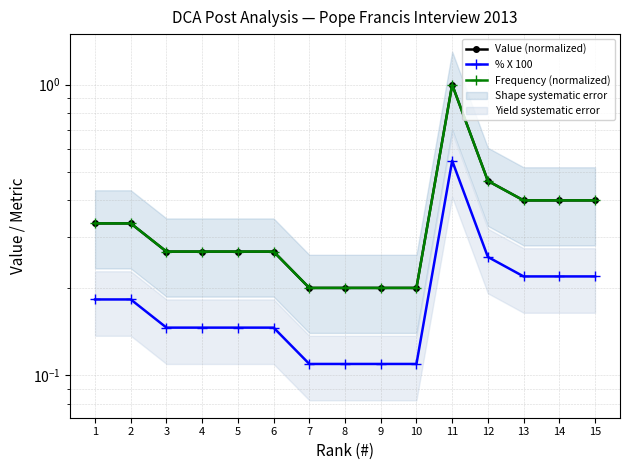

What is the value of the Value (normalized) point at the 7th from the left?

0.2